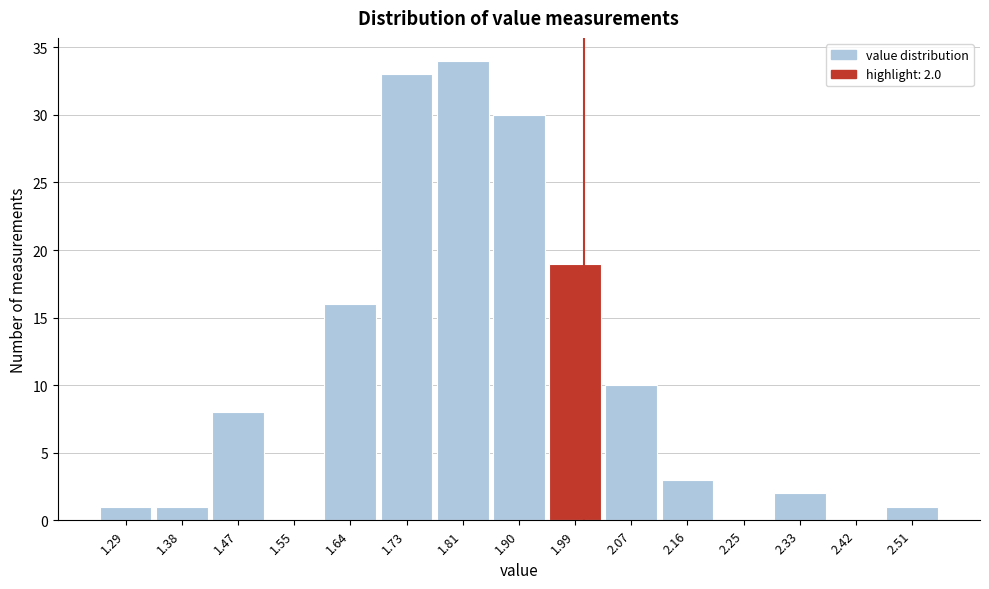

Over which range of the x-axis is the bar tallest?

1.77 to 1.86